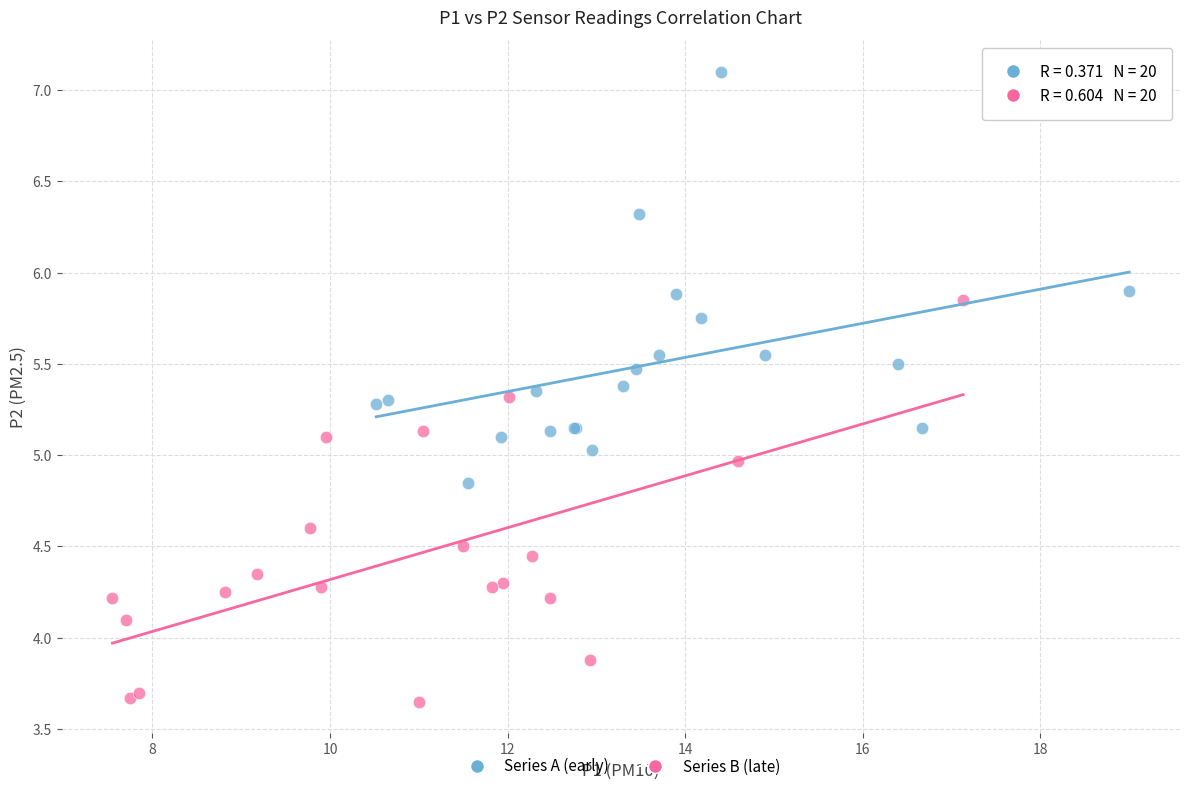

Which series contains the highest Y value?

Series A (early)